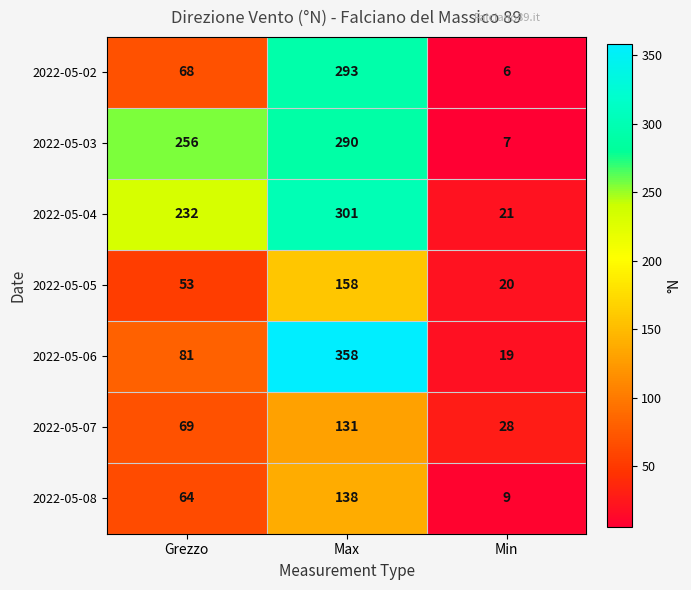

How many 2022-05-04 values are between 21 and 301?

3